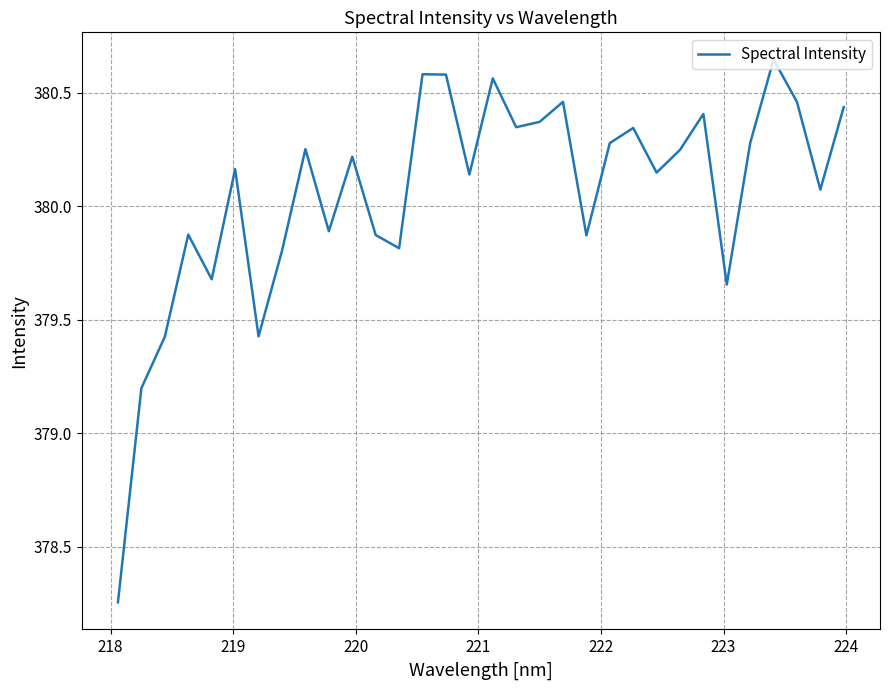

What is the difference between the maximum and minimum values?

2.4